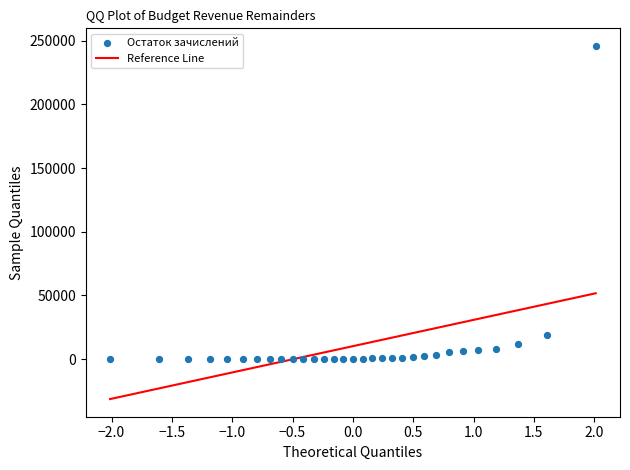

What is the range of Y values (max minus min)?

245797.4